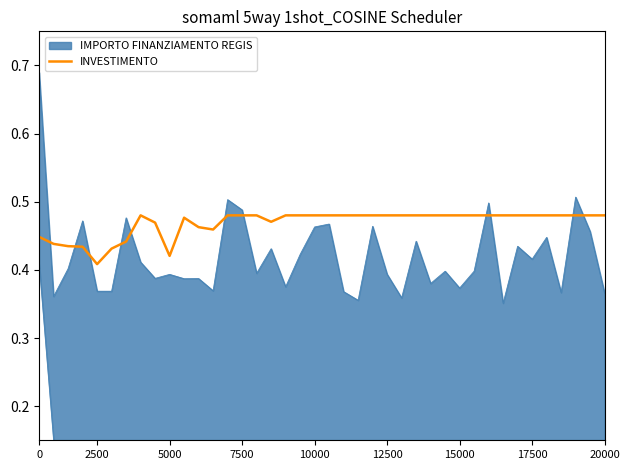

Is it true that INVESTIMENTO equals 0.7 at 17500?

False